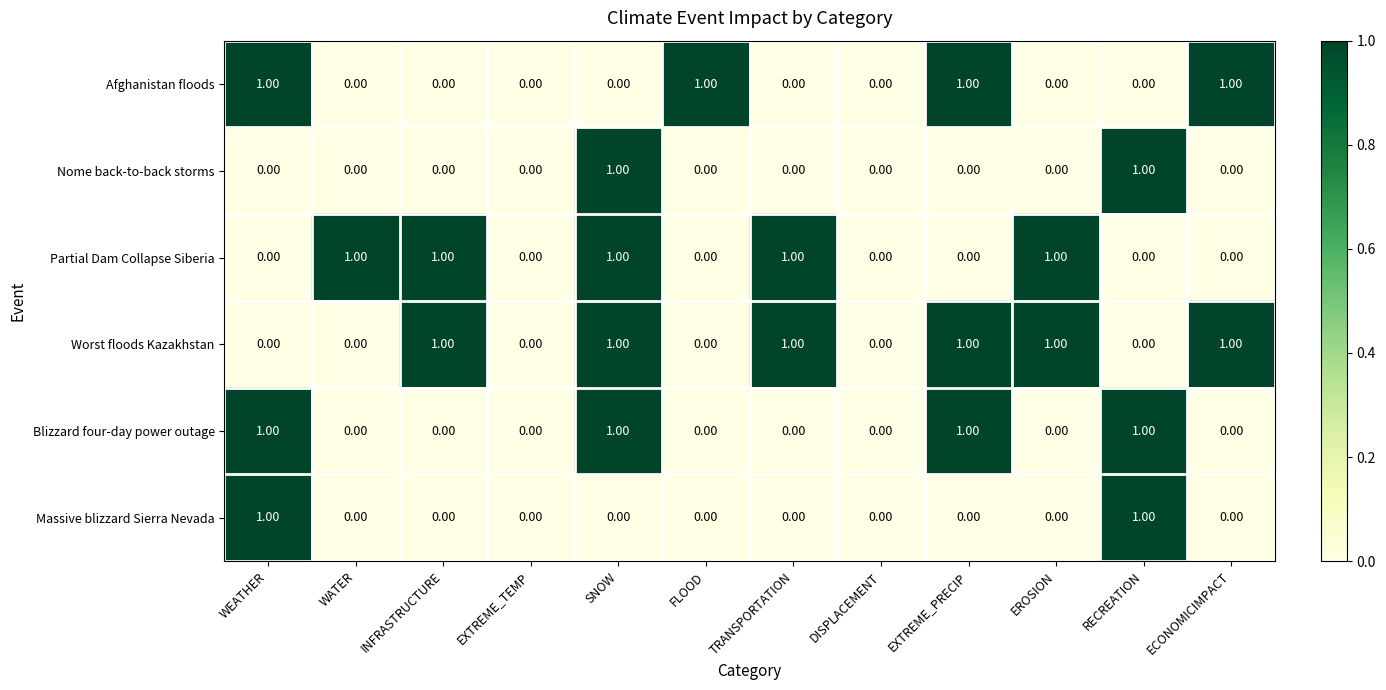

At which category is the sum across all series the highest?

SNOW